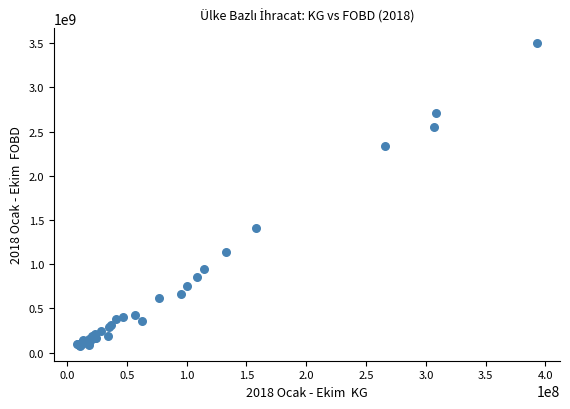

What Y value in the scatter plot is closest to 1792116447?

1412046341.5